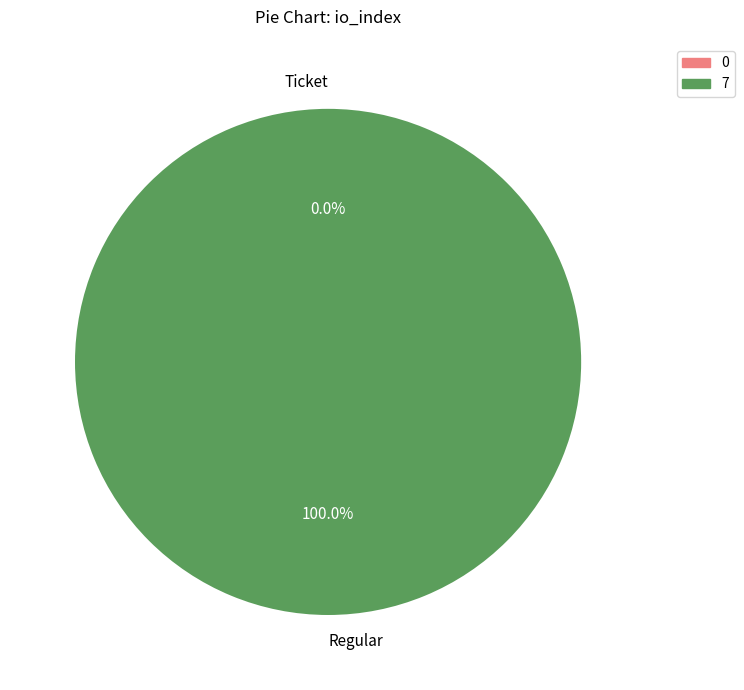

Does any single category account for the majority?

Yes